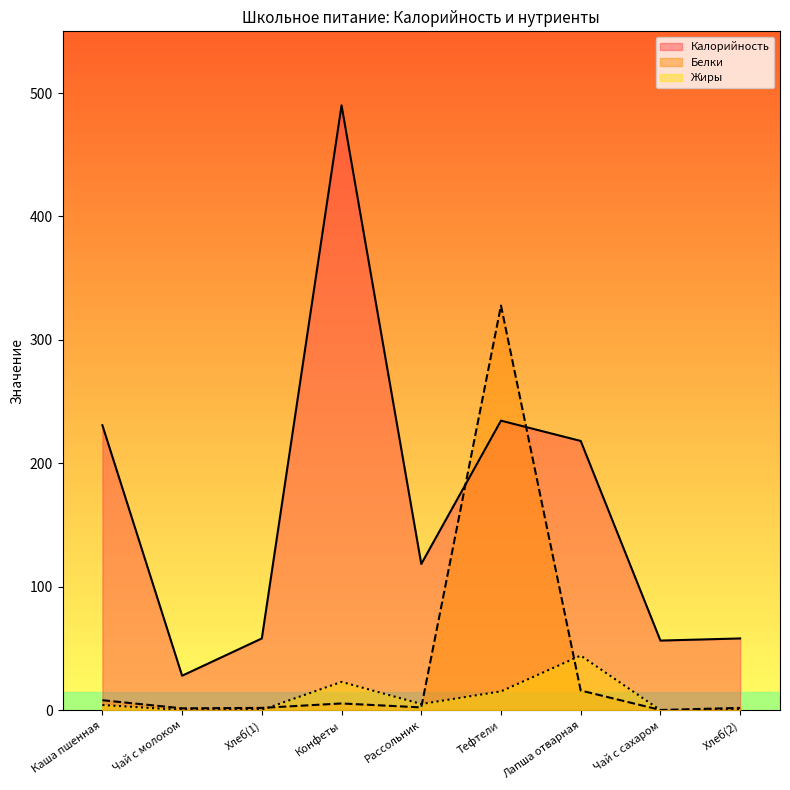

Is the value of Белки at Конфеты greater than the value of Калорийность at Хлеб(1)?

No